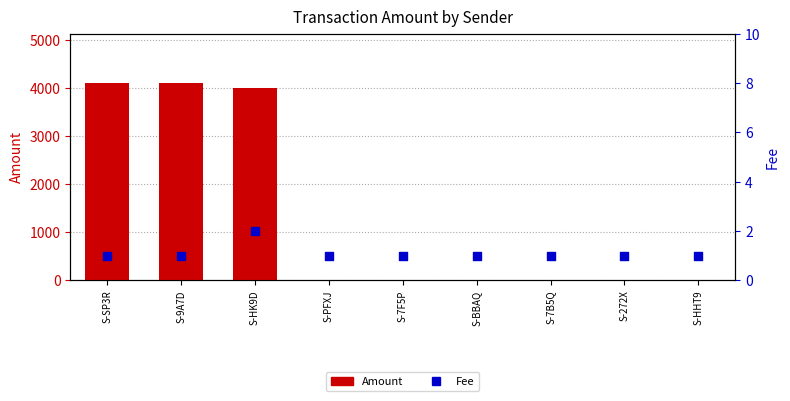

Which series contains the highest Y value?

Amount